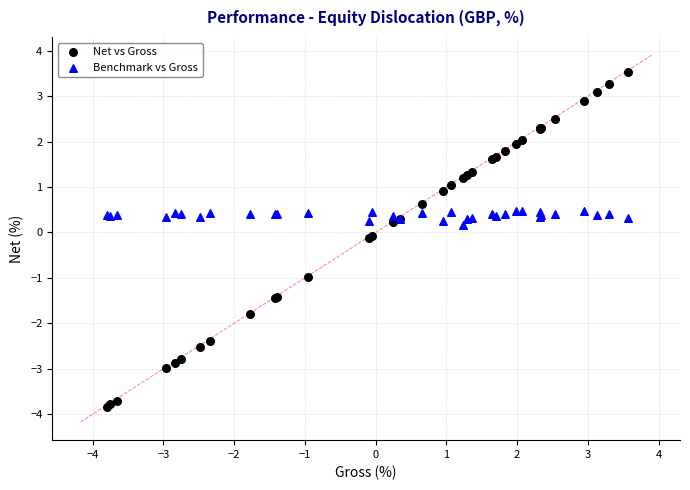

Which series contains the lowest Y value?

Net vs Gross